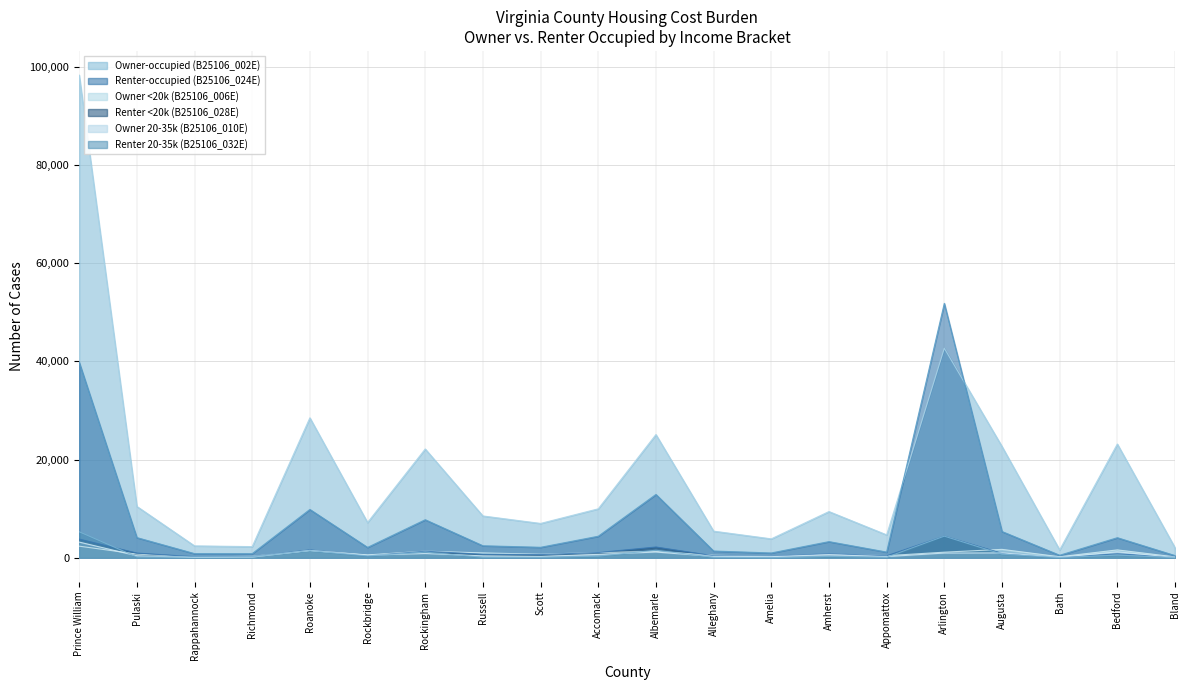

True or false: Owner 20-35k (B25106_010E) and Renter <20k (B25106_028E) cross at least once.

True